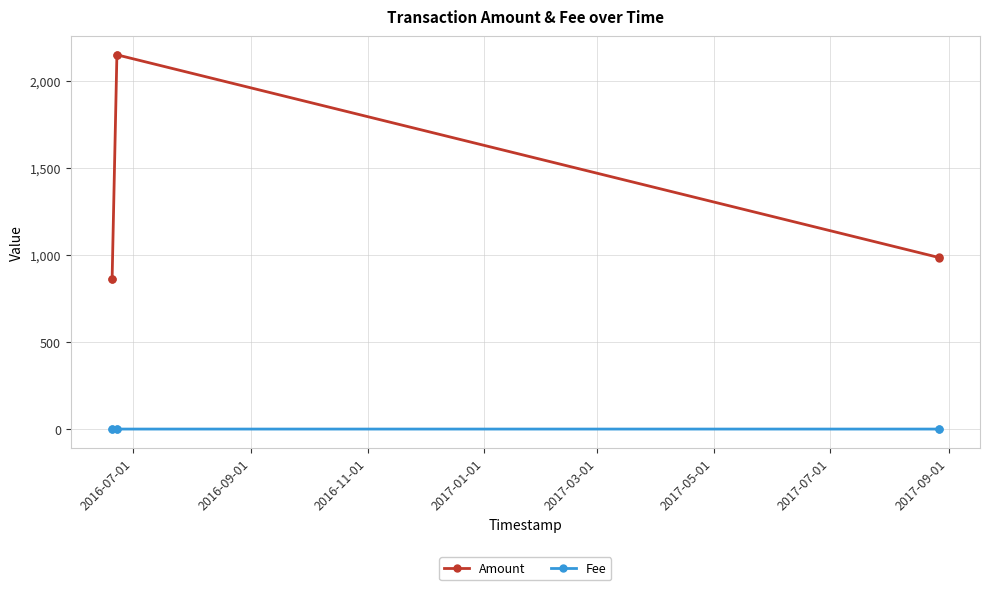

True or false: Fee and Amount intersect in this chart.

False